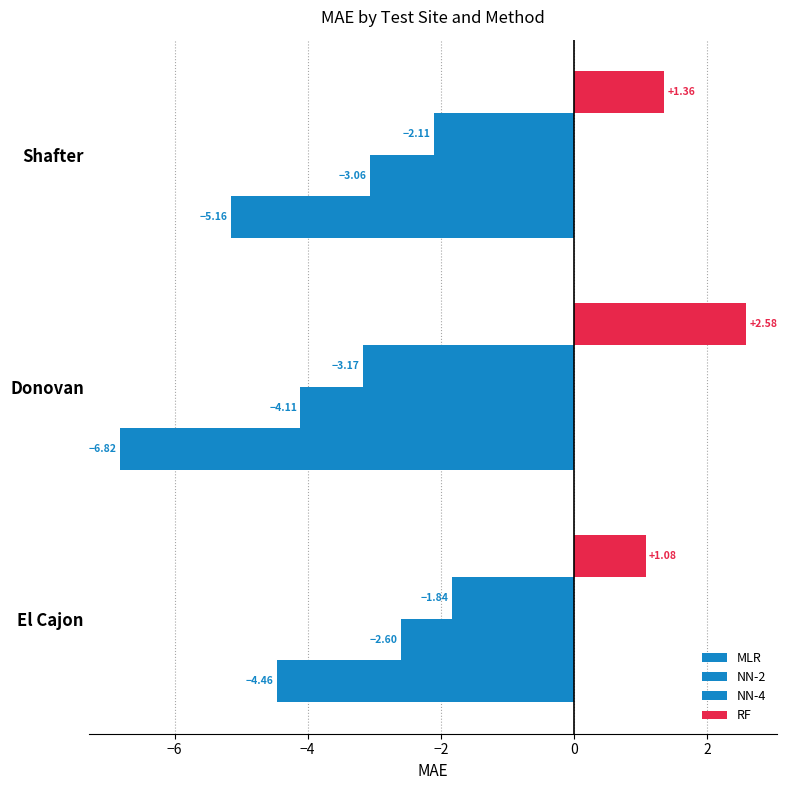

How many distinct data groups are displayed?

4